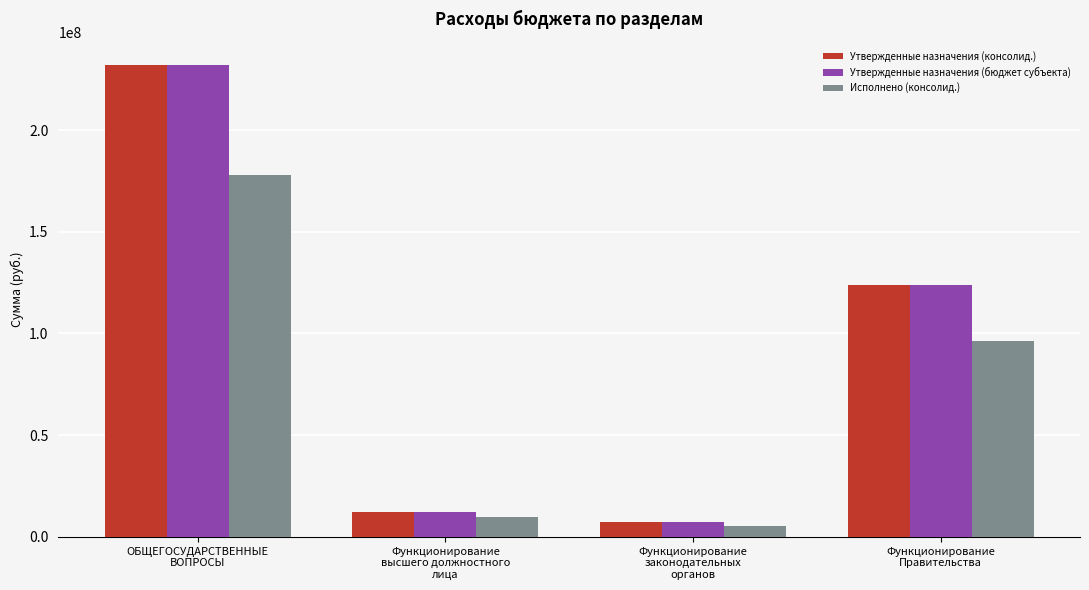

Reading right to left, extract all data points from this chart.

Утвержденные назначения (консолид.): 123580115.2	7264295.0	12049772.7	231771051.3
Утвержденные назначения (бюджет субъекта): 123580115.2	7264295.0	12049772.7	231771051.3
Исполнено (консолид.): 96218881.3	5373364.1	9696303.8	177756615.1